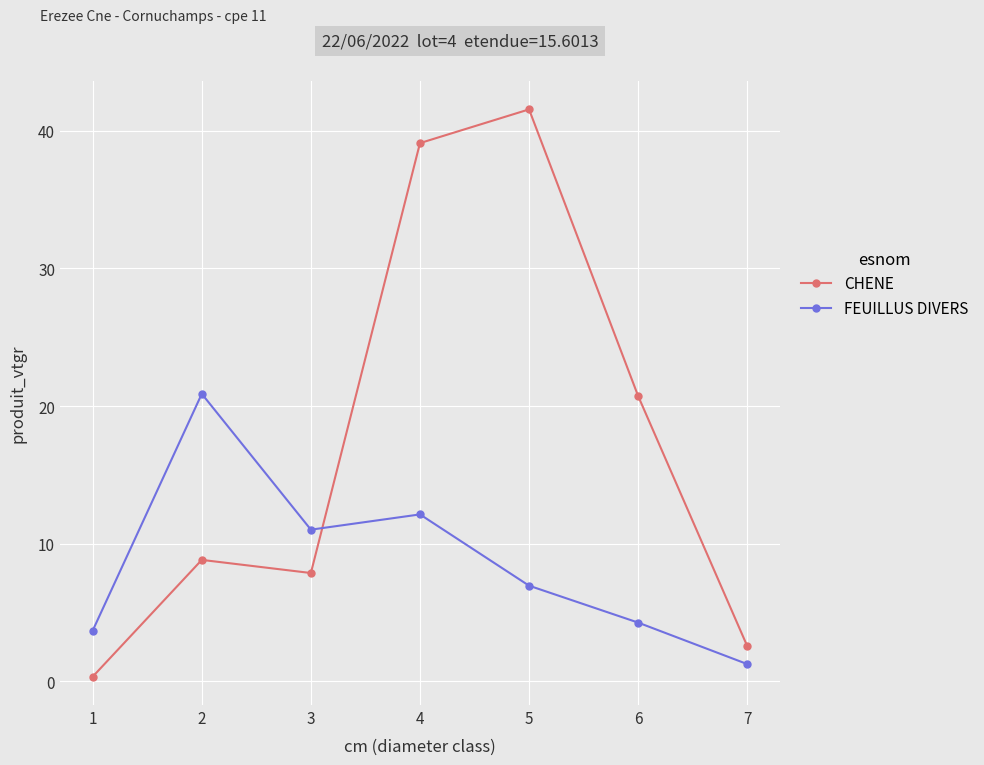

The value of CHENE at 6 is 4.9. True or false?

False